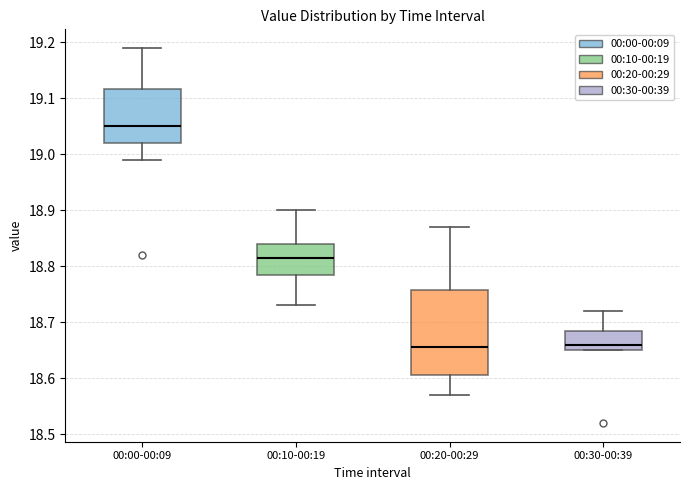

Where is the upper edge of the box for 00:30-00:39 on the y-axis? The values are not printed on the chart, so give them approximately, as read against the axis.

18.69